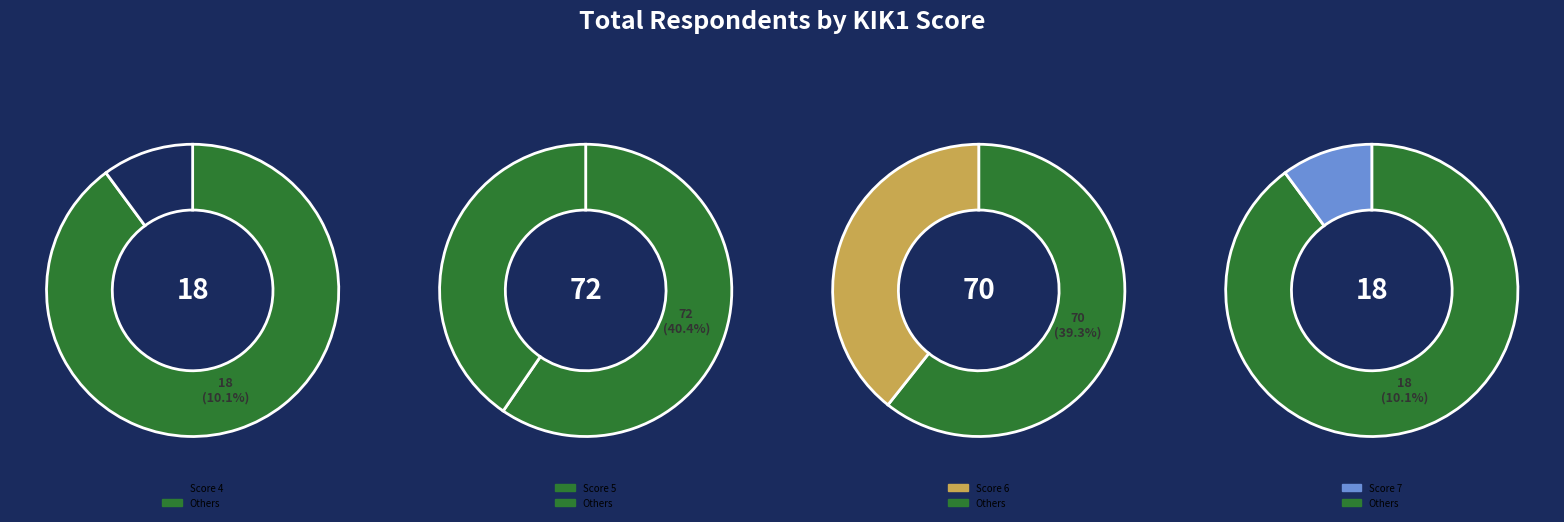

Is it true that 6 is 39% of the pie?

True